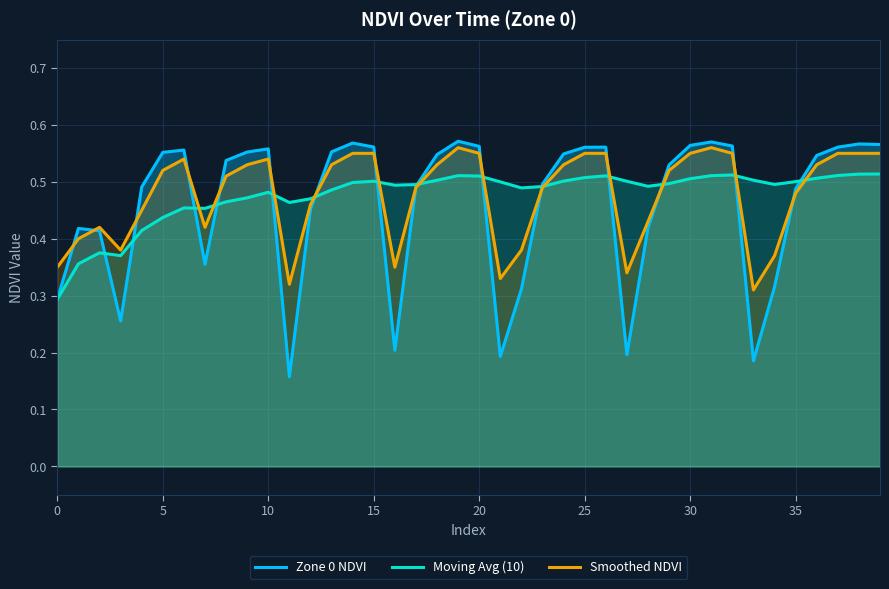

What is the difference between the Zone 0 NDVI values at 20 and 27?

0.4